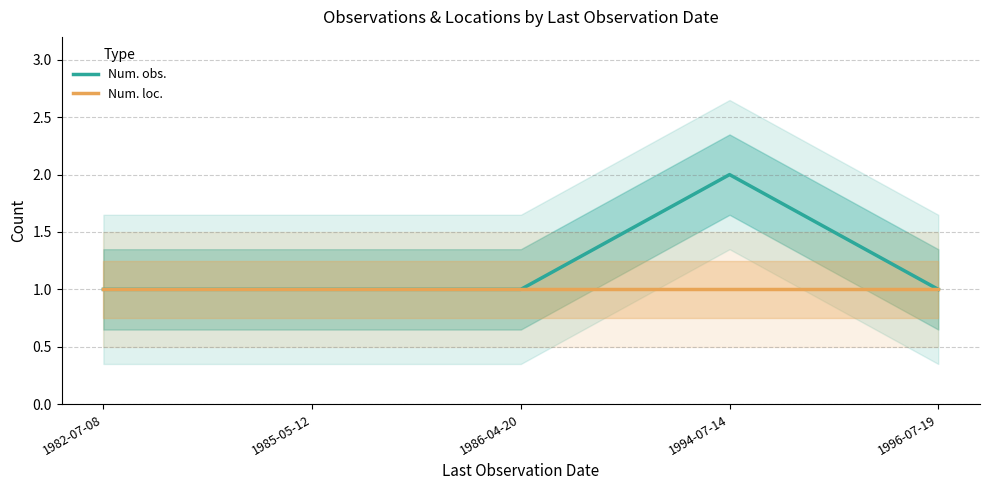

Reading left to right, extract all data points from this chart.

Num. obs.: 1982-07-08=1	1985-05-12=1	1986-04-20=1	1994-07-14=2	1996-07-19=1
Num. loc.: 1982-07-08=1	1985-05-12=1	1986-04-20=1	1994-07-14=1	1996-07-19=1